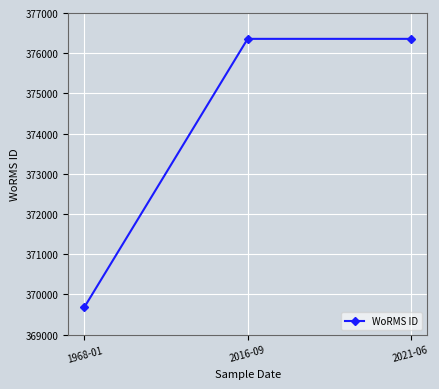

What is the label of the 1st point from the right?

2021-06